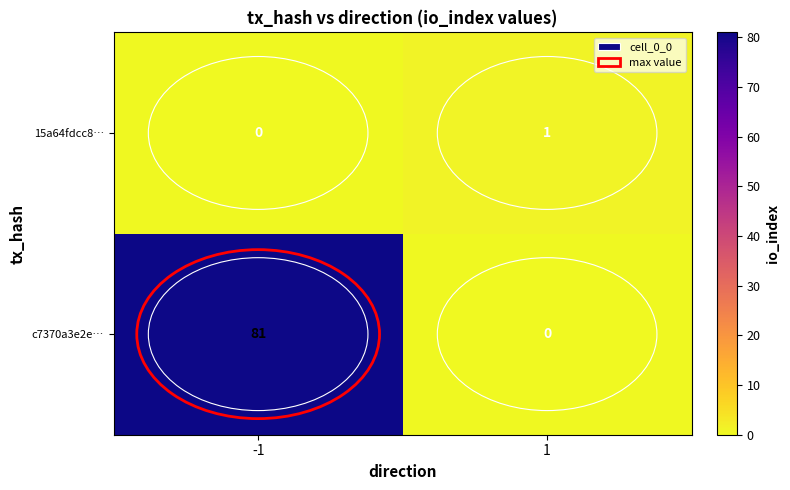

The c7370a3e2e… series shows 115 at -1. True or false?

False